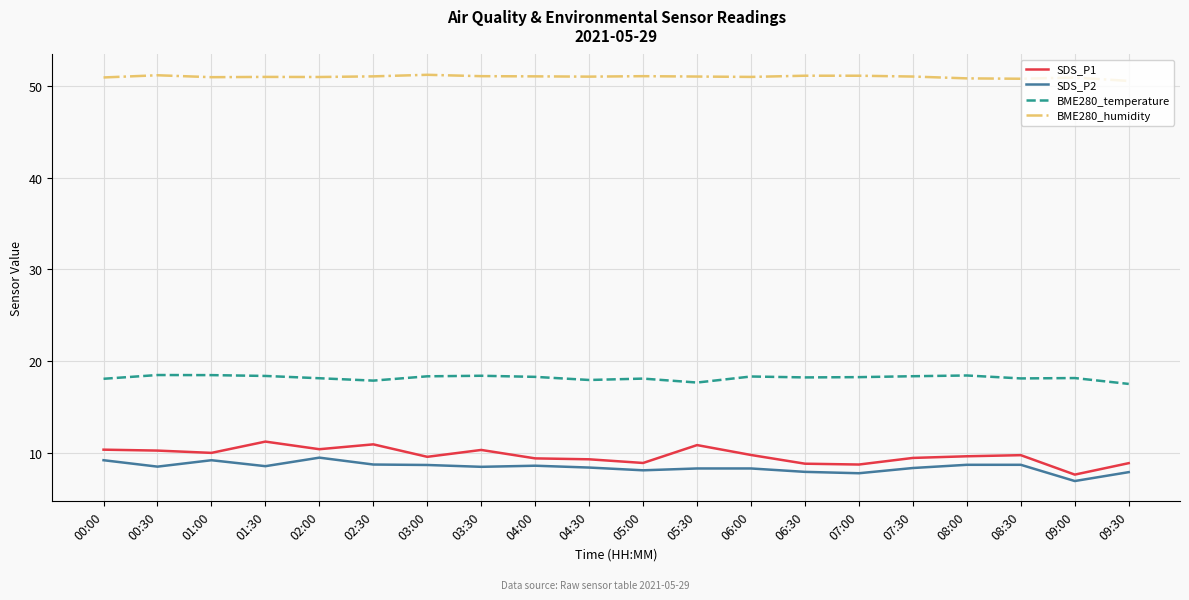

What are all the series names shown in the legend?

SDS_P1, SDS_P2, BME280_temperature, BME280_humidity